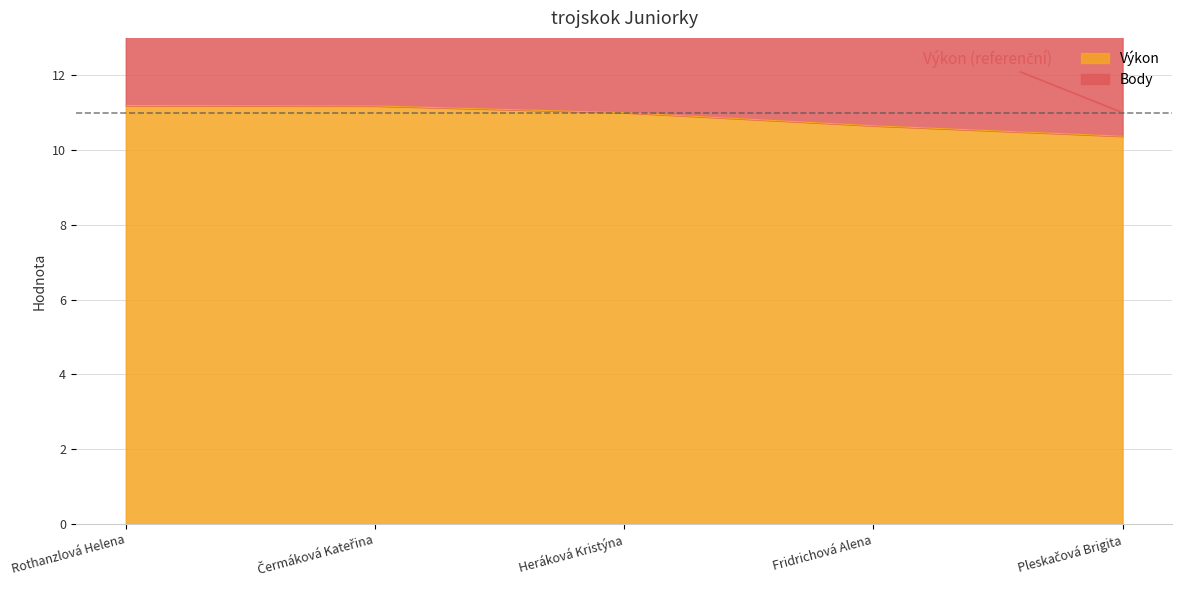

Does the chart have visible grid lines?

Yes